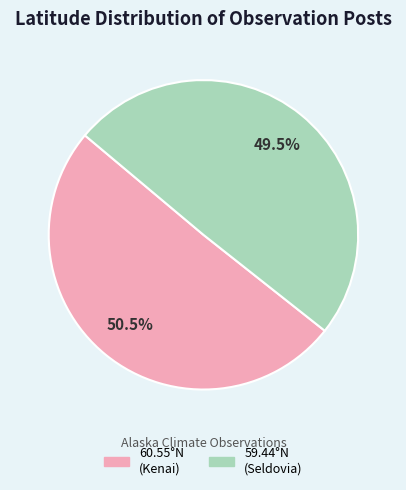

Does any single category account for the majority?

Yes